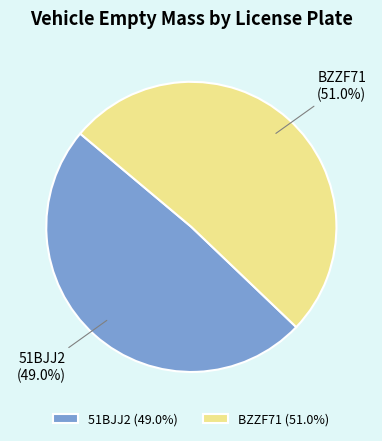

How much of the chart is everything except BZZF71?

49.0%